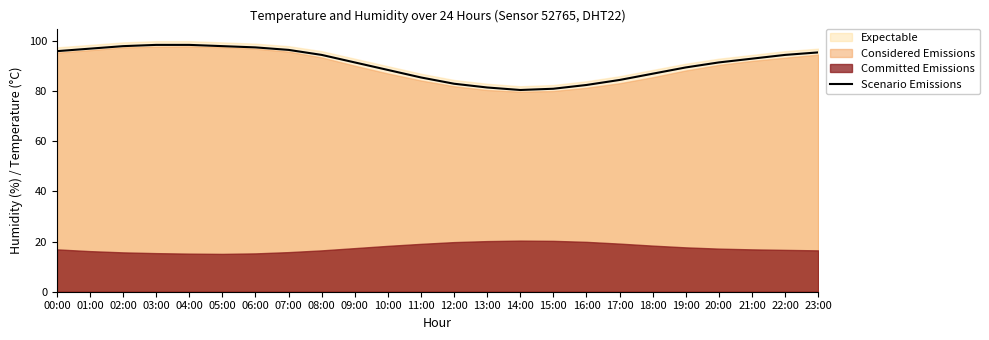

Rank the categories by value from highest to lowest.

03:00, 04:00, 02:00, 05:00, 06:00, 01:00, 07:00, 00:00, 23:00, 08:00, 22:00, 21:00, 09:00, 20:00, 19:00, 10:00, 18:00, 11:00, 17:00, 12:00, 16:00, 13:00, 15:00, 14:00